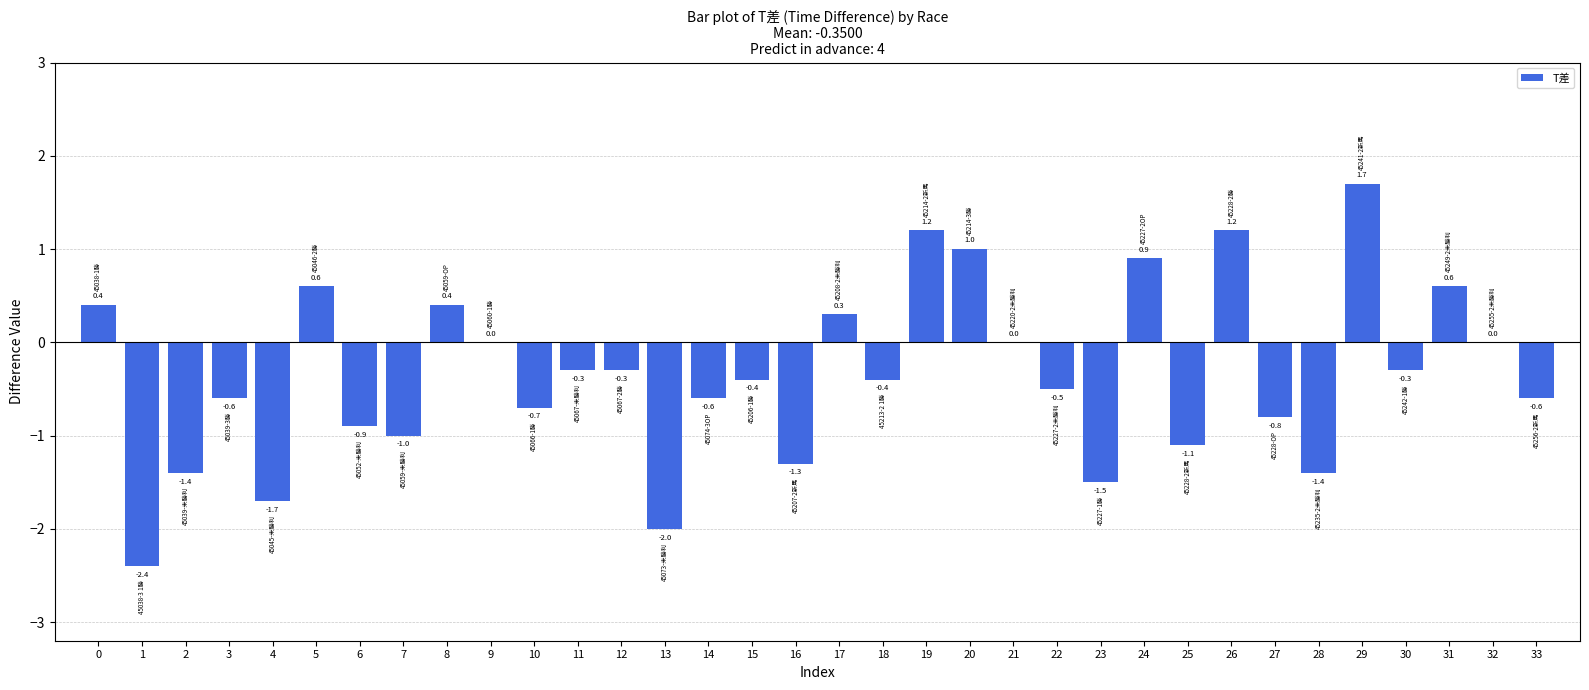

Count the number of categories in the chart.

34